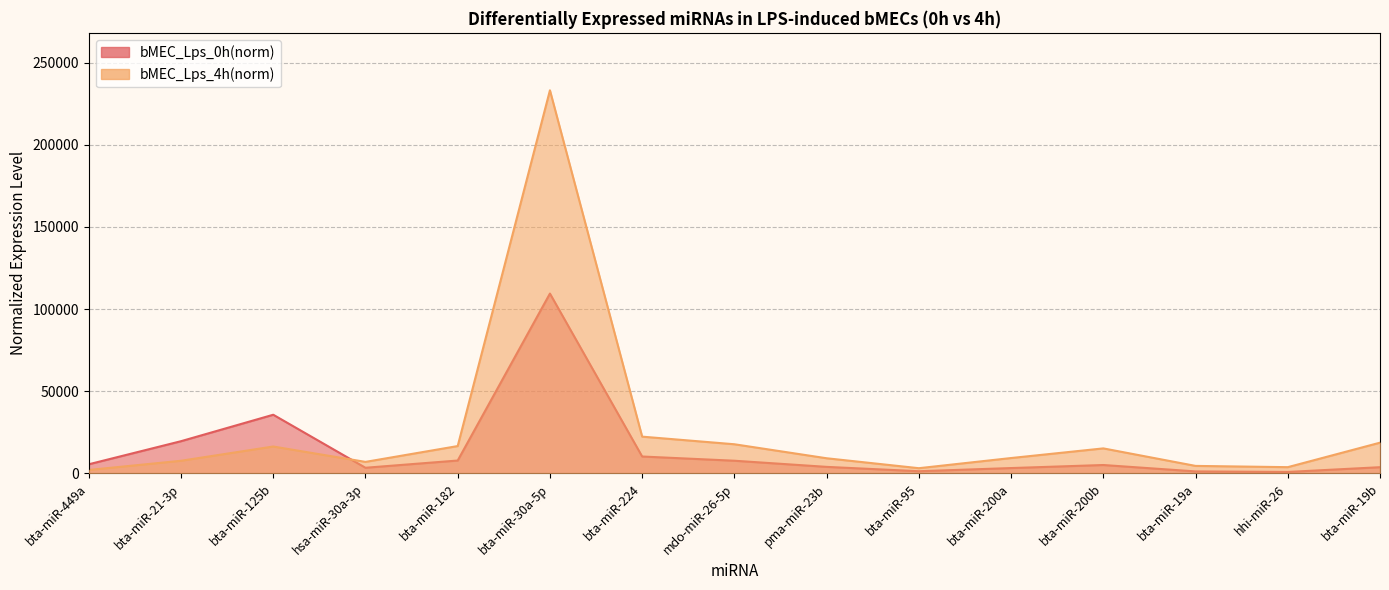

Rank the series at mdo-miR-26-5p from highest to lowest value.

bMEC_Lps_4h(norm), bMEC_Lps_0h(norm)